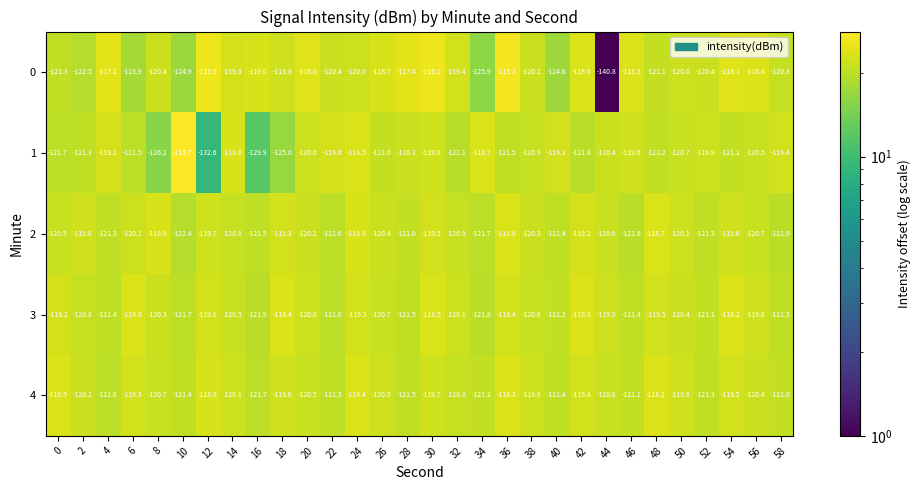

Rank the series at 14 from lowest to highest value.

2, 3, 4, 0, 1